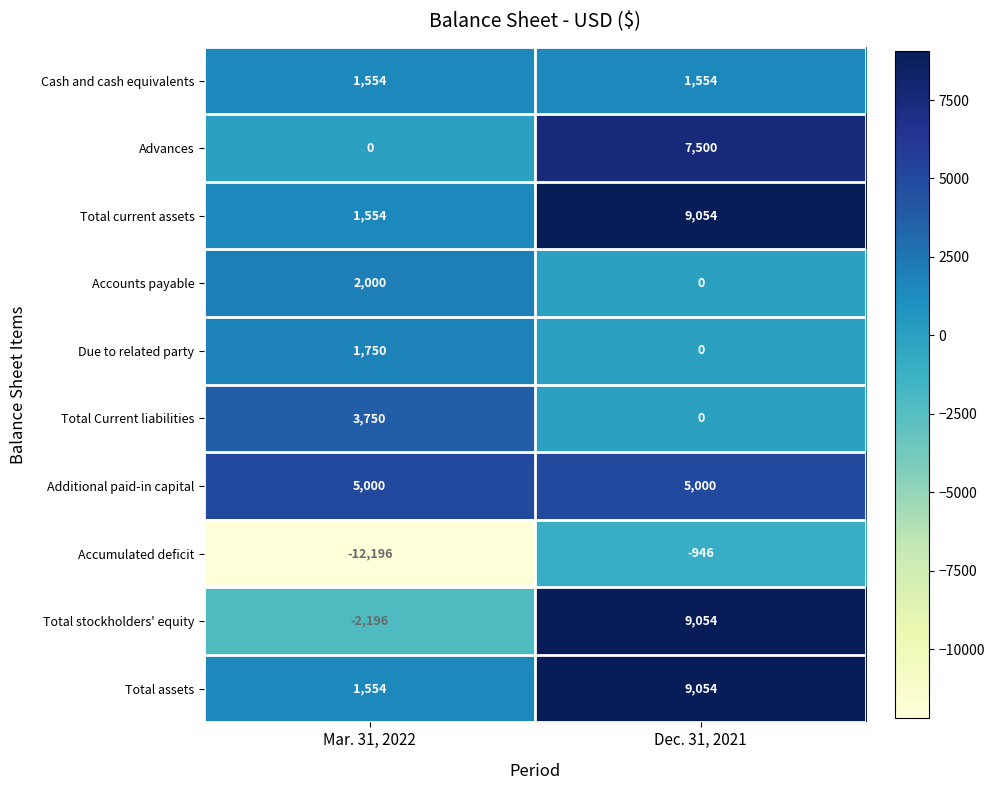

List the labels in order of Advances value, largest first.

Dec. 31, 2021, Mar. 31, 2022